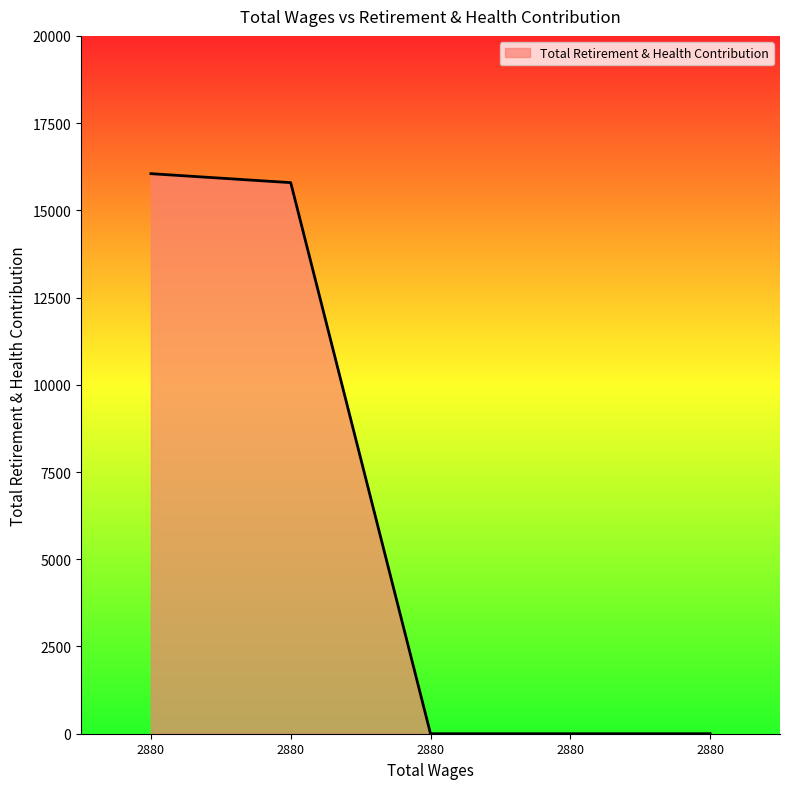

How many lines are shown in the chart?

1